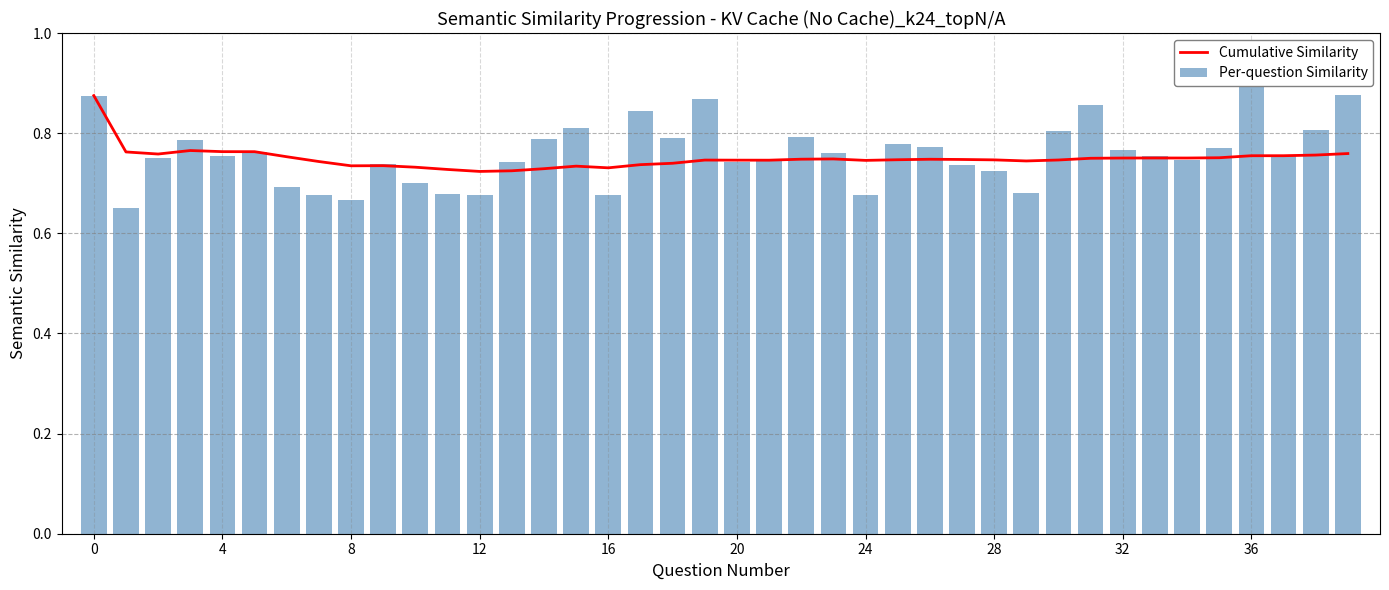

Read the Cumulative Similarity value at 0.

0.9